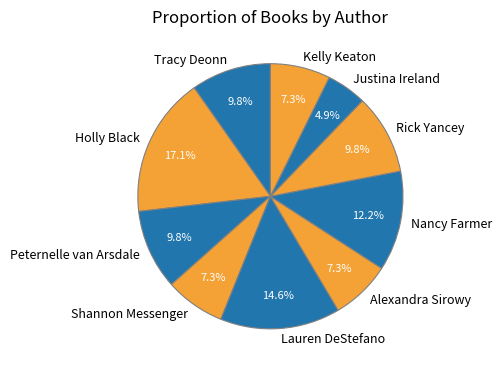

Which category has the biggest portion of the pie?

Holly Black